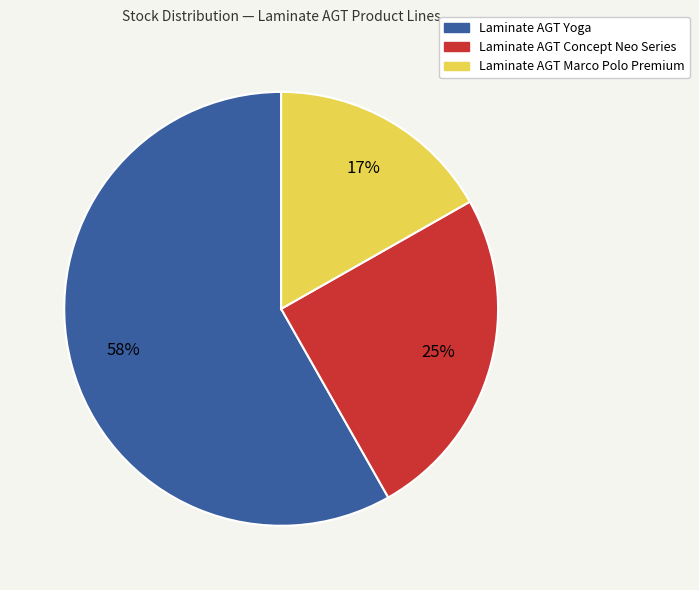

To the nearest percent, what is the difference between the largest and smallest slice percentages?

41%